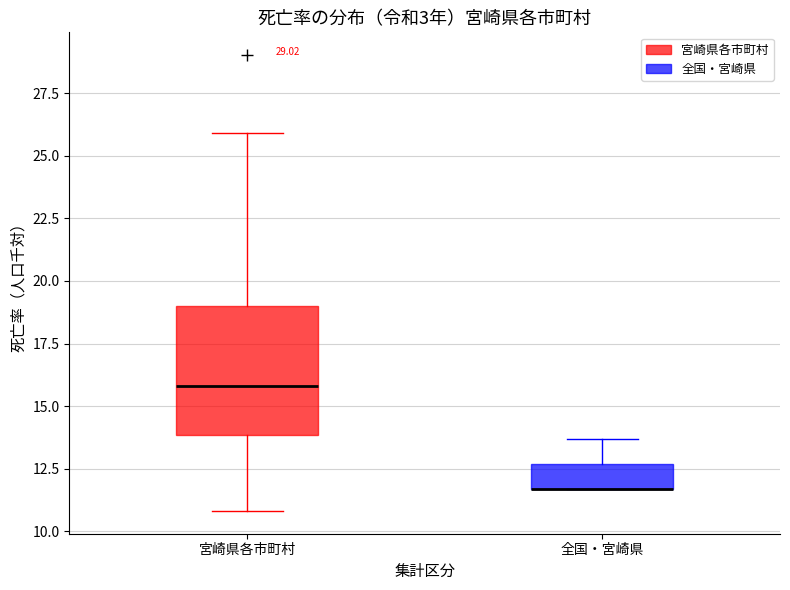

Where is the lower edge of the box for 全国・宮崎県 on the y-axis? The values are not printed on the chart, so give them approximately, as read against the axis.

11.5